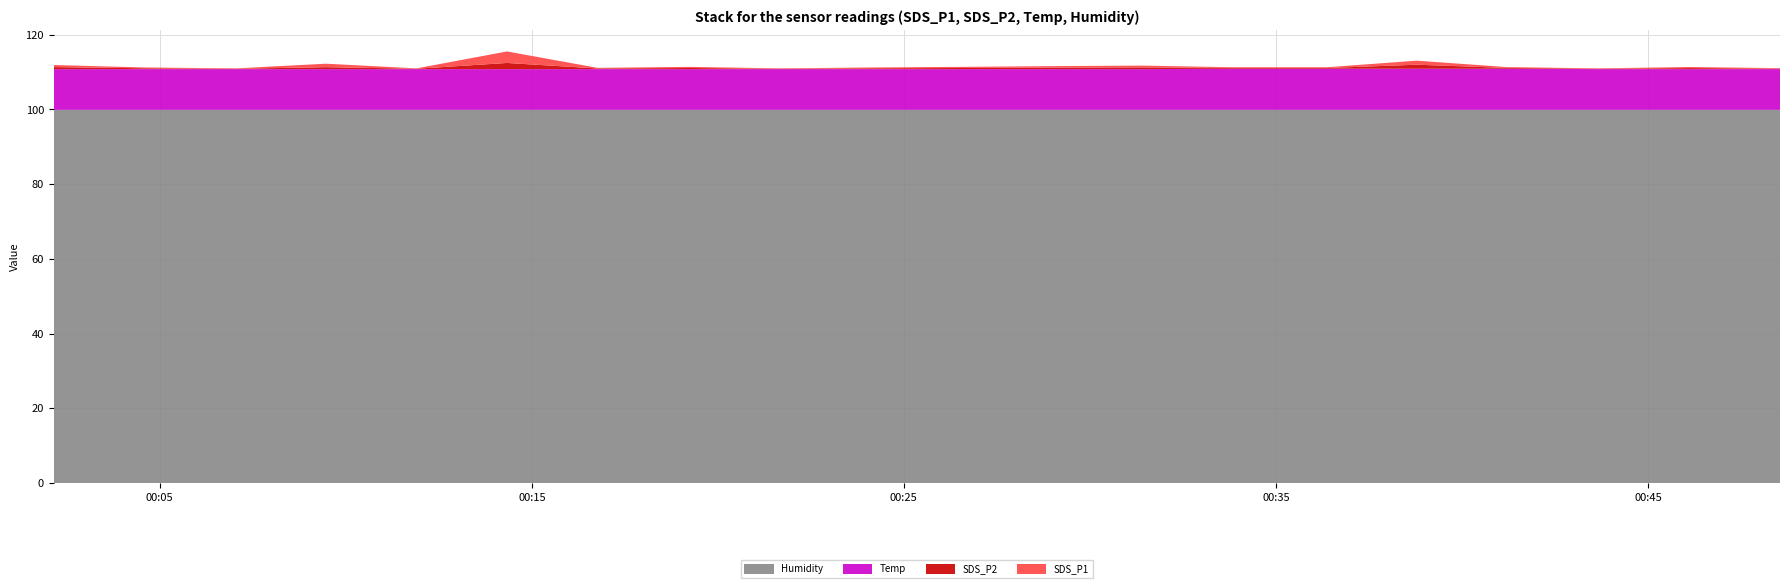

Reading left to right, transcribe all the data shown in this chart.

SDS_P1: 0.6	3.1	0.3	1.1	0.1	0.4	0.7	0.4	1.6	0.1	0.2	0.1	0.9	0.1	0.2	0.3	0.1	0.2	0.4	0.5
SDS_P2: 0.6	1.6	0.3	1.1	0.1	0.4	0.7	0.4	1.4	0.1	0.2	0.1	0.5	0.1	0.2	0.3	0.1	0.2	0.4	0.5
Temp: 10.9	11.0	10.9	11.0	10.9	10.8	10.8	10.9	11.0	10.9	10.9	10.9	10.9	10.9	10.9	10.9	10.9	10.9	10.9	10.9
Humidity: 99.9	99.9	99.9	99.9	99.9	99.9	99.9	99.9	99.9	99.9	99.9	99.9	99.9	99.9	99.9	99.9	99.9	99.9	99.9	99.9